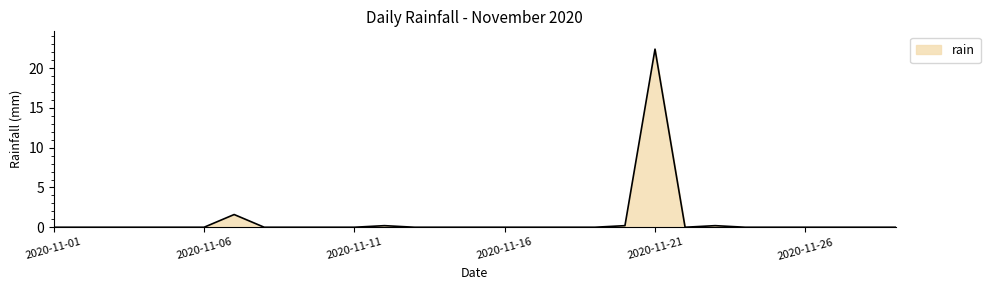

What is the difference between the maximum and minimum values?

22.4